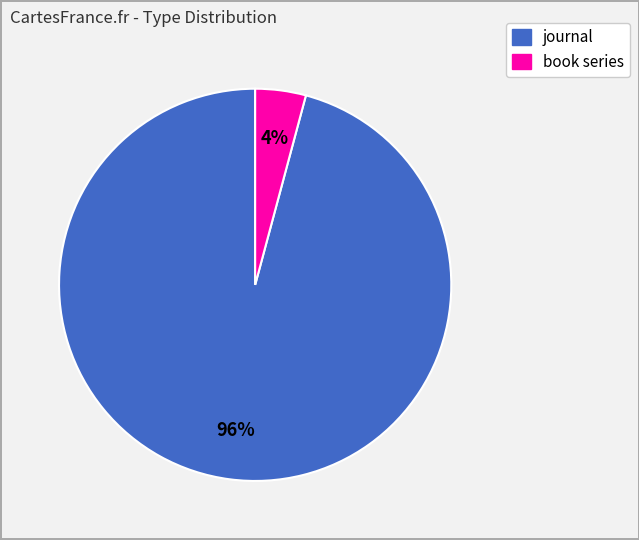

What is the majority slice?

journal